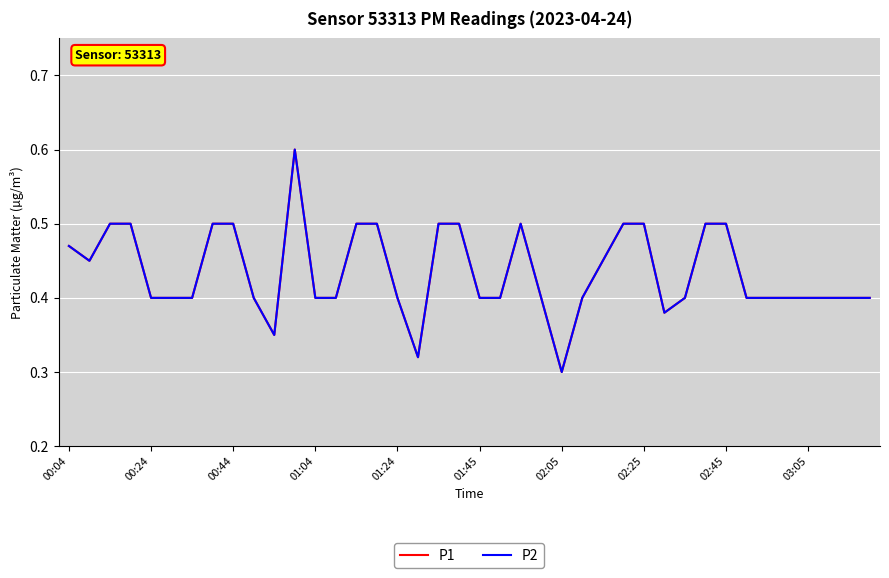

Is this an area chart (filled region under the line)?

No